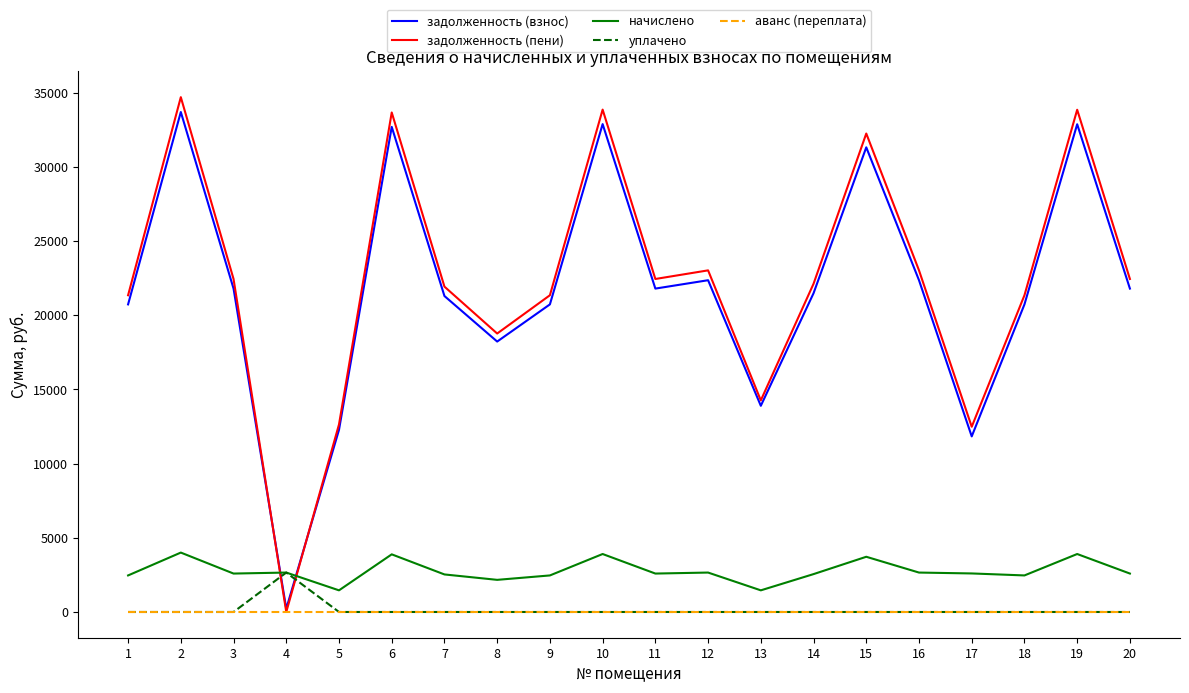

At how many categories does at least one series exceed 15506?

16